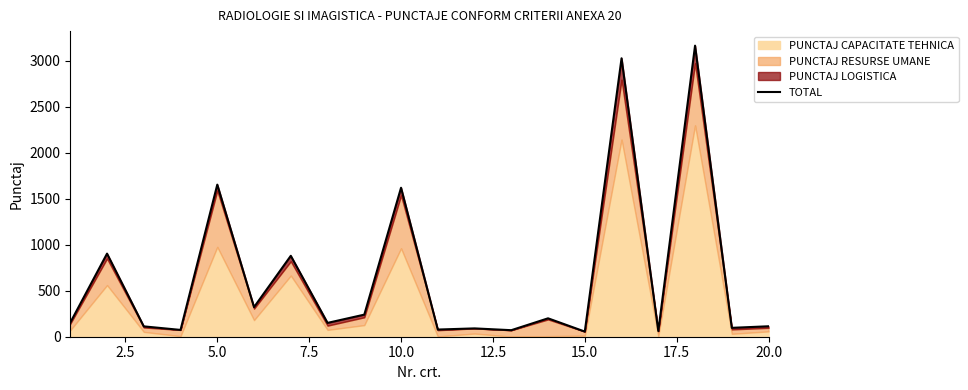

What is the maximum value shown in the chart?

3162.5